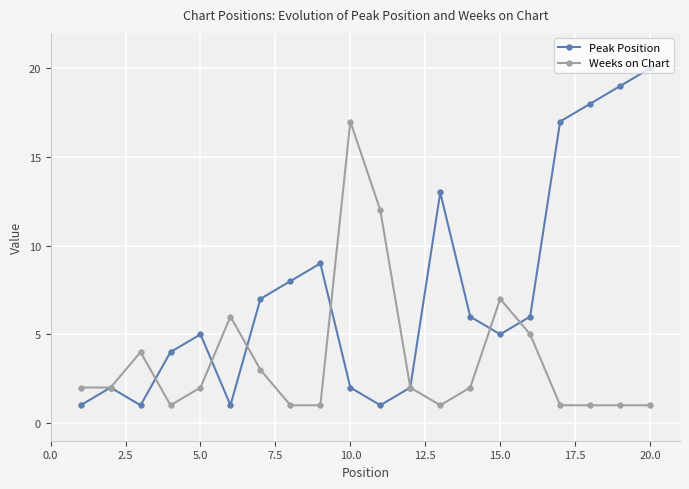

In Peak Position, how many points are higher than both neighbors (excluding endpoints)?

4